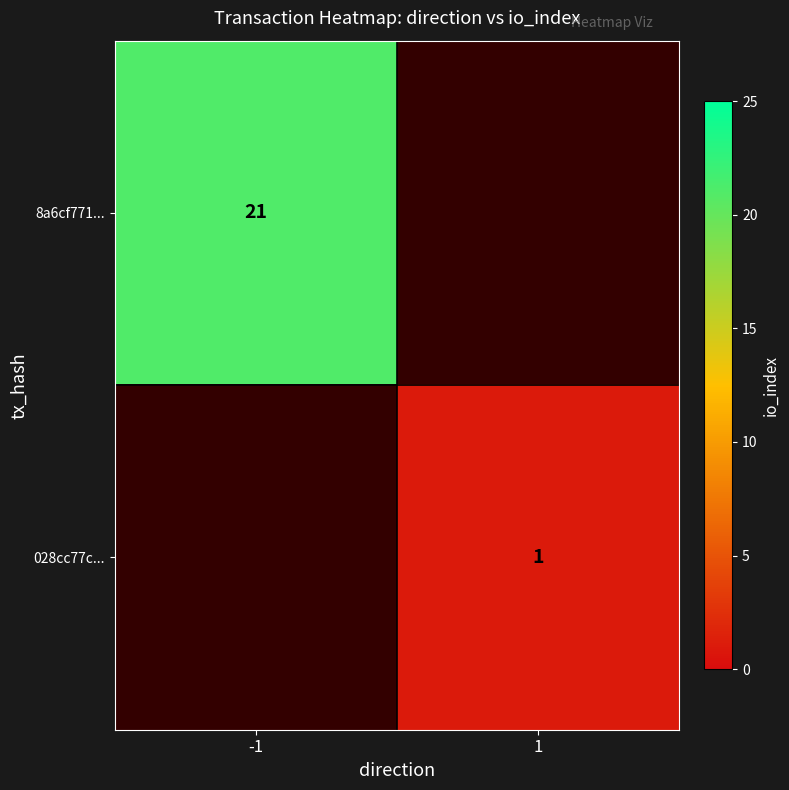

True or false: 028cc77c... has a value of 1 at 1.

True